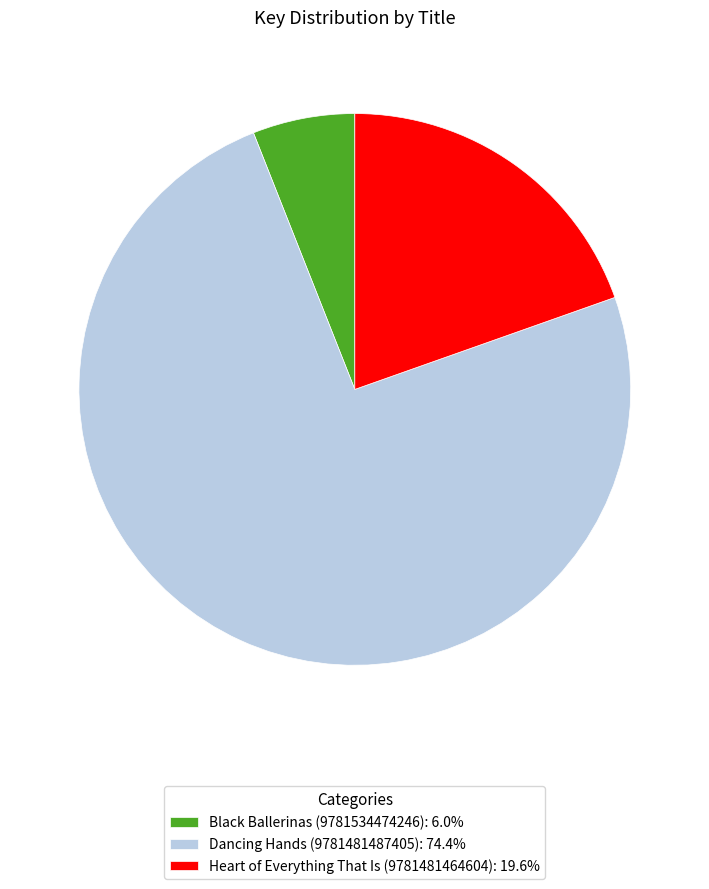

Do Black Ballerinas (9781534474246): 6.0% and Dancing Hands (9781481487405): 74.4% together represent more than half of the pie?

Yes